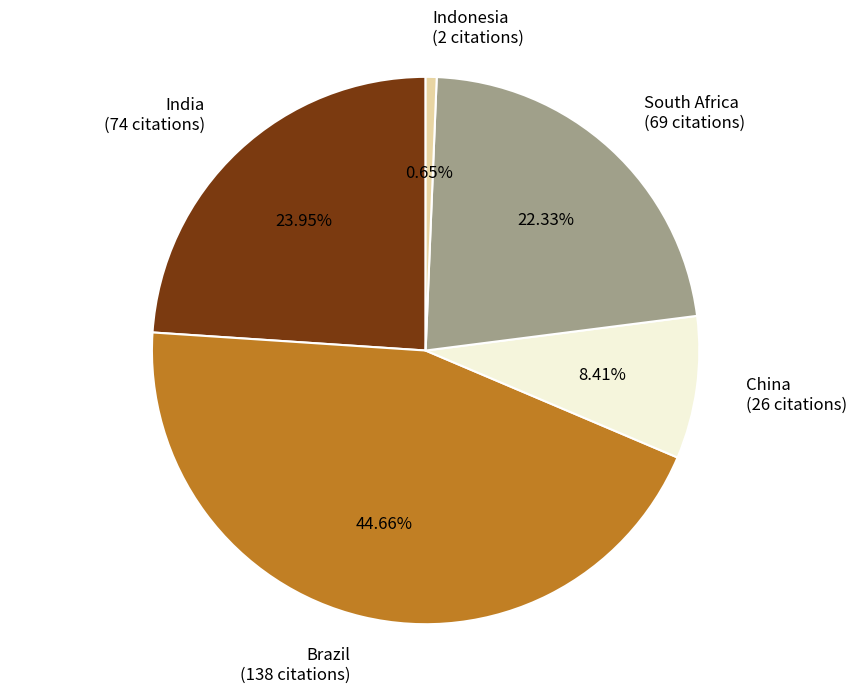

To the nearest percent, what portion does Indonesia represent?

1%